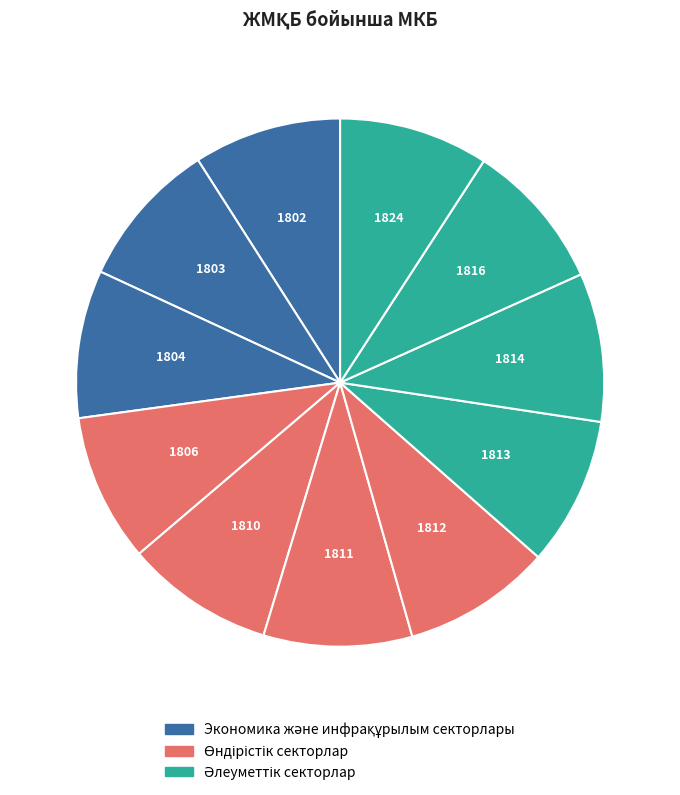

Count the number of slices in the pie.

11